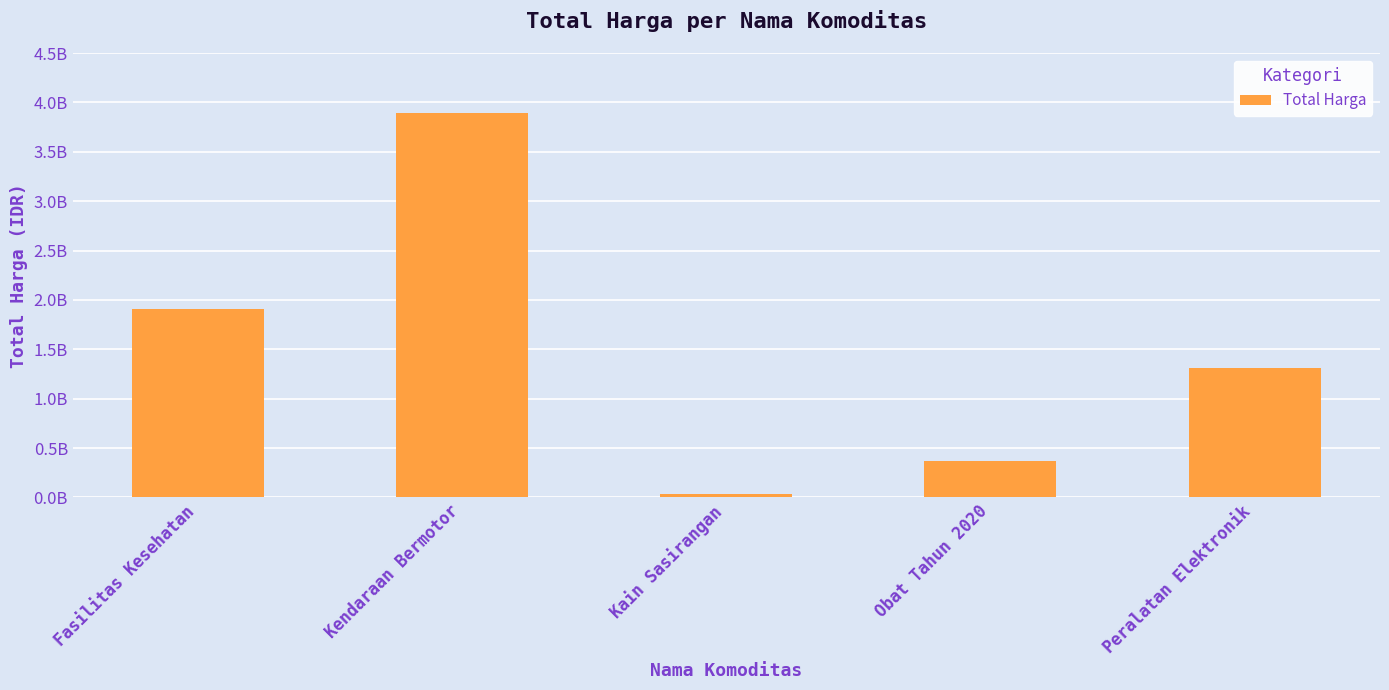

At which category does the chart reach its minimum across all series?

Kain Sasirangan